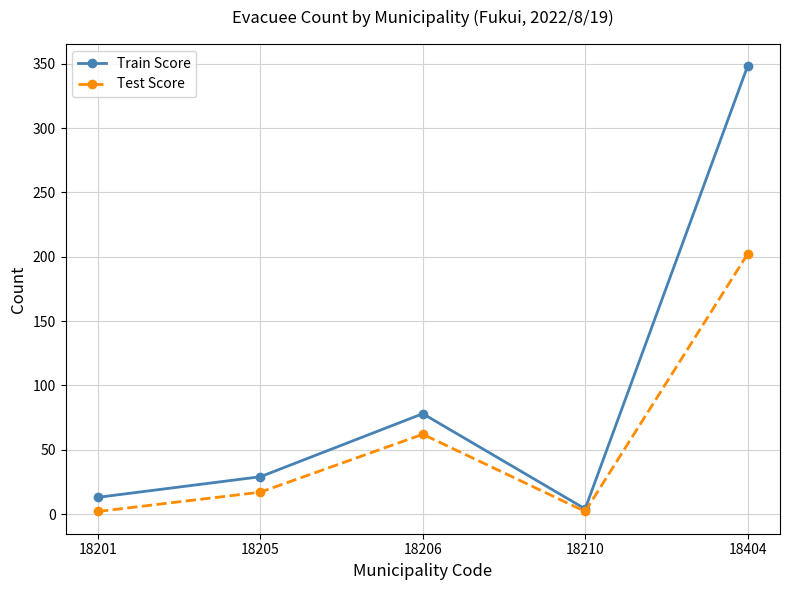

Is it true that Test Score equals 2 at 18201?

True